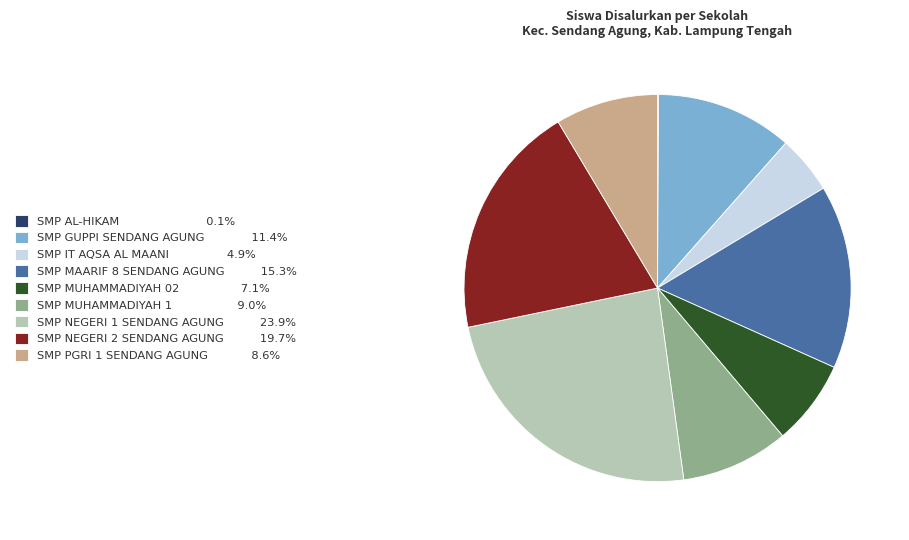

Combined, do SMP MUHAMMADIYAH 1 9.0% and SMP IT AQSA AL MAANI 4.9% account for over 50%?

No